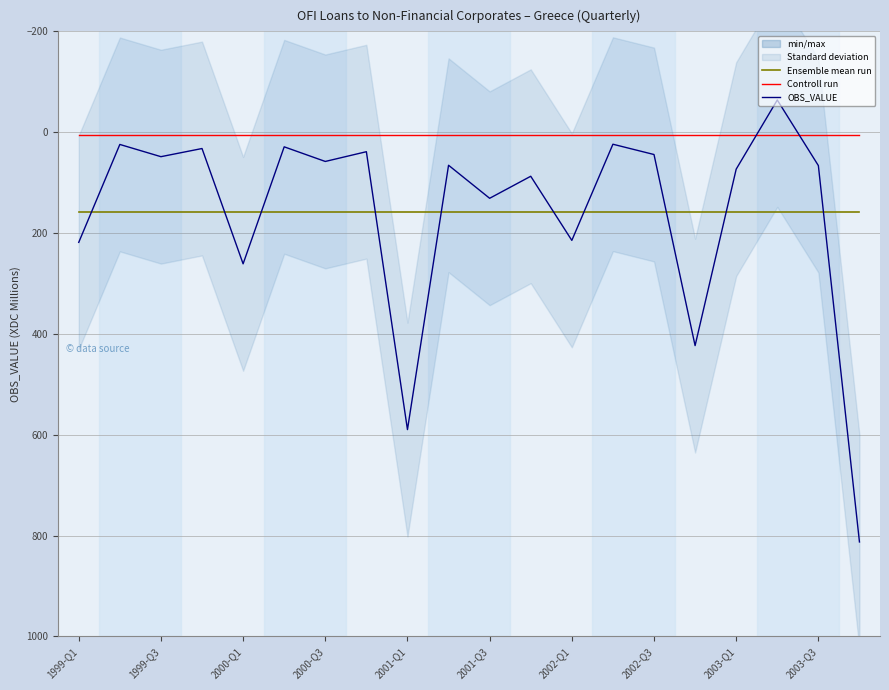

What position from the left is 2001-Q1?

9